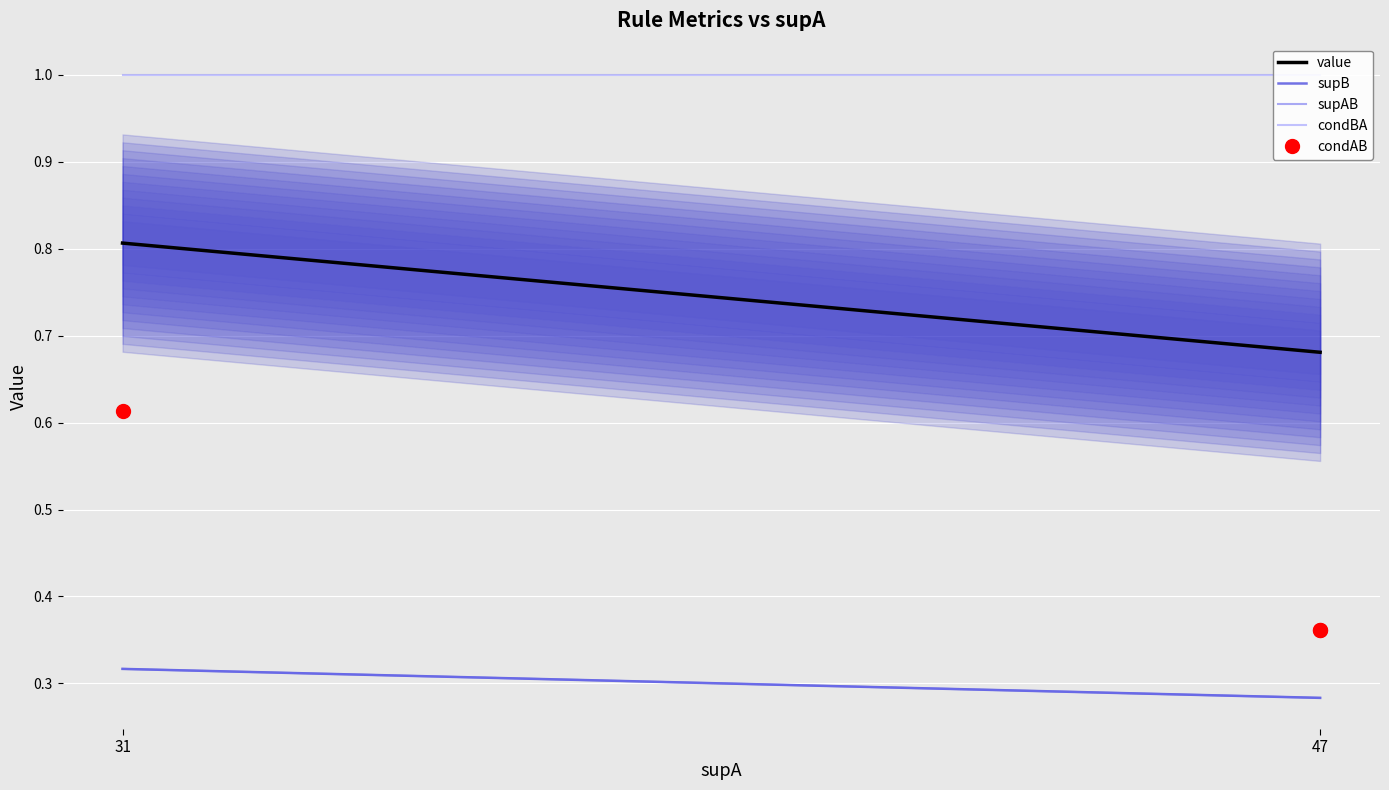

Does the chart display data point markers on the line(s)?

No